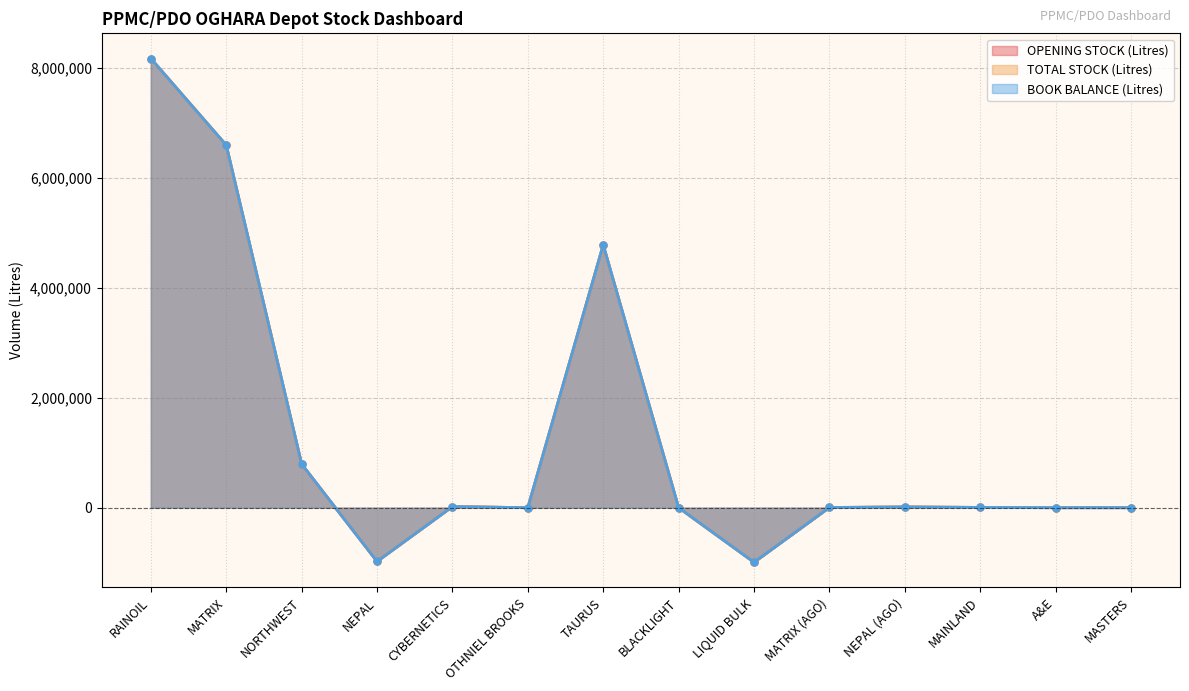

Is it true that TOTAL STOCK (Litres) equals 22554 at NEPAL (AGO)?

False